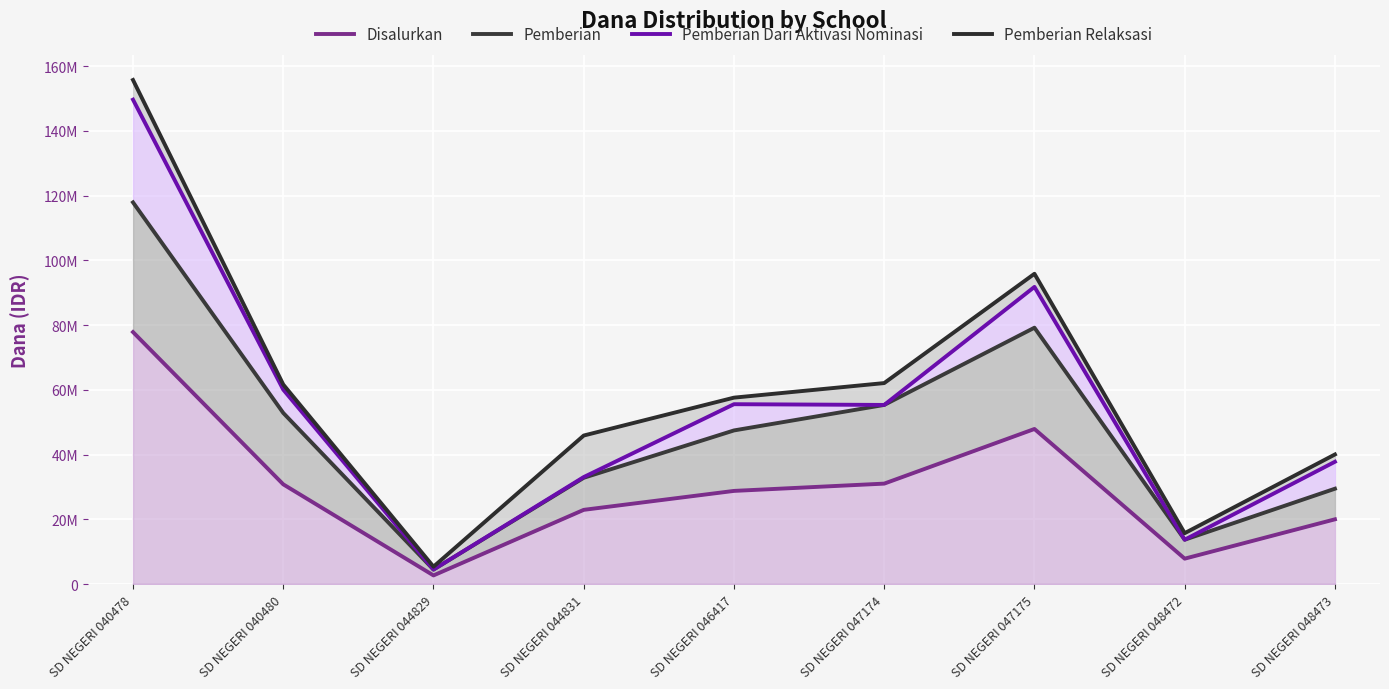

Read the Disalurkan value at SD NEGERI 047175, to the nearest 100.

47925000